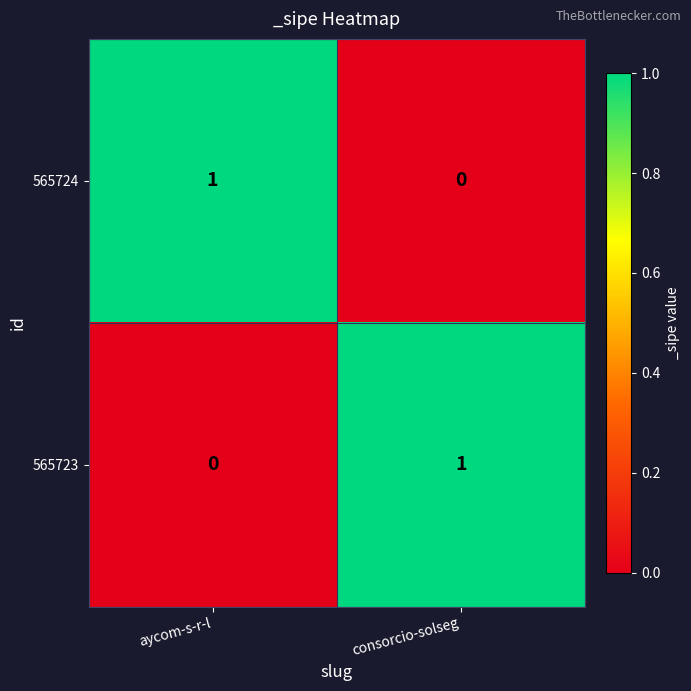

Rank the series at consorcio-solseg from highest to lowest value.

565723, 565724